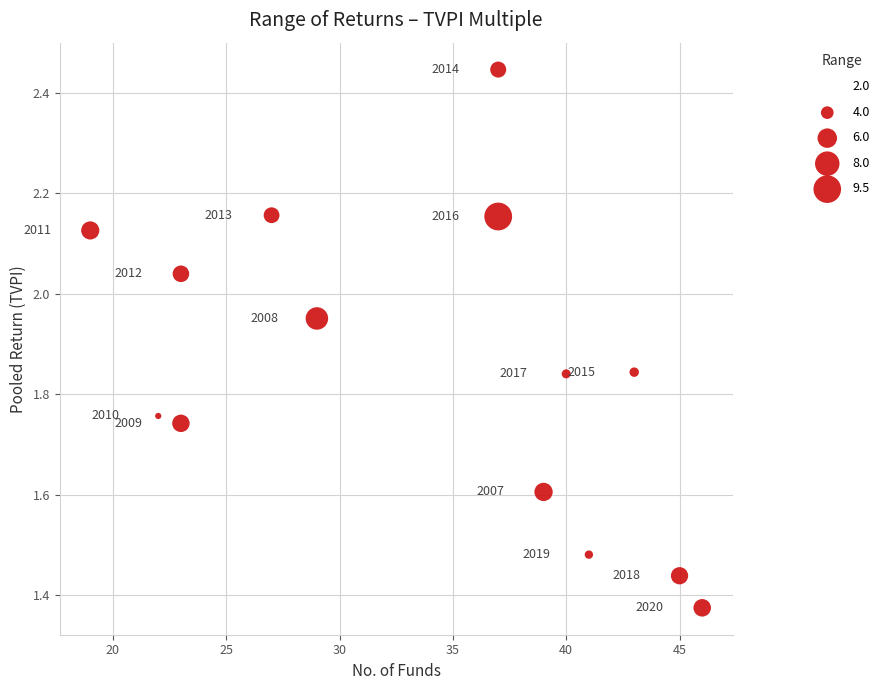

What is the range of Y values (max minus min)?

1.1